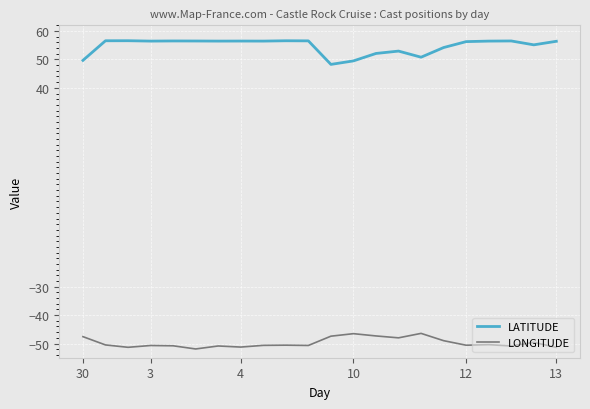

List the series in order of their overall mean, lowest first.

LONGITUDE, LATITUDE